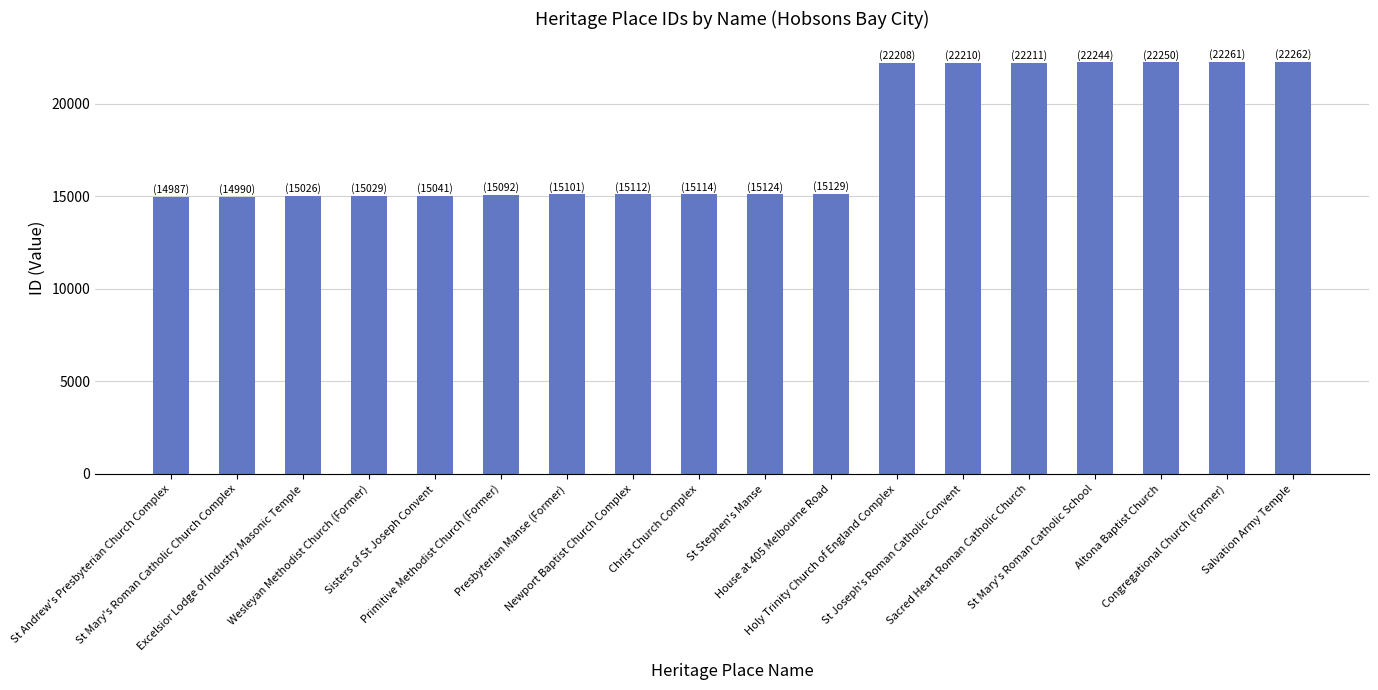

What is the sum of all values?

321391